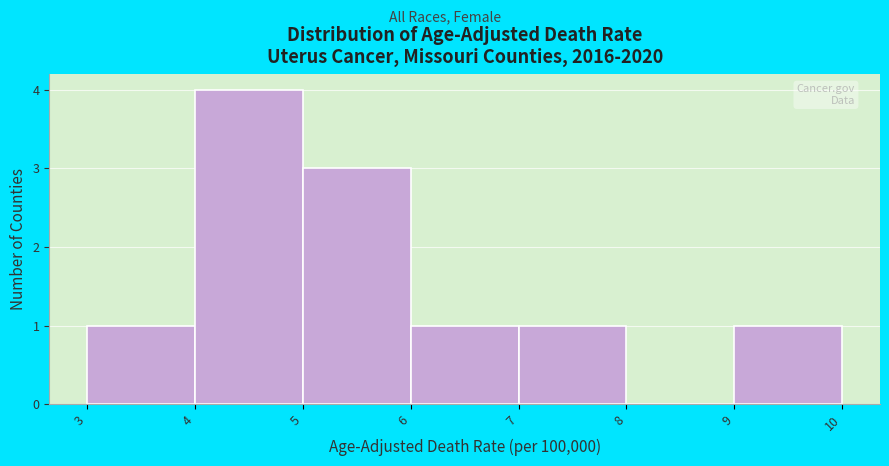

What is the height of the bar covering 5 to 6 on the x-axis? The values are not printed on the chart, so give them approximately, as read against the axis.

3